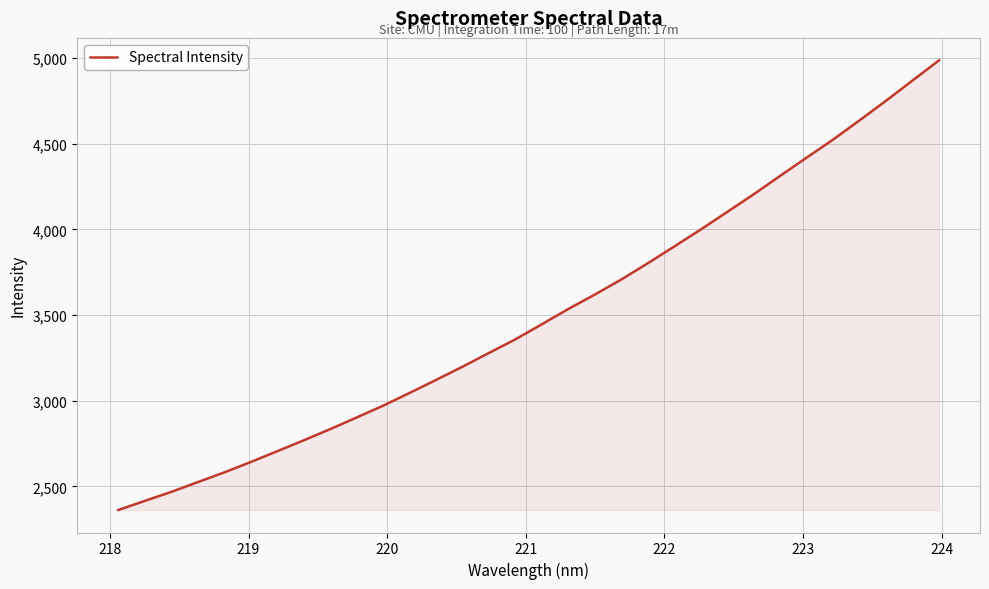

What is the difference between the maximum and minimum values?

2625.3